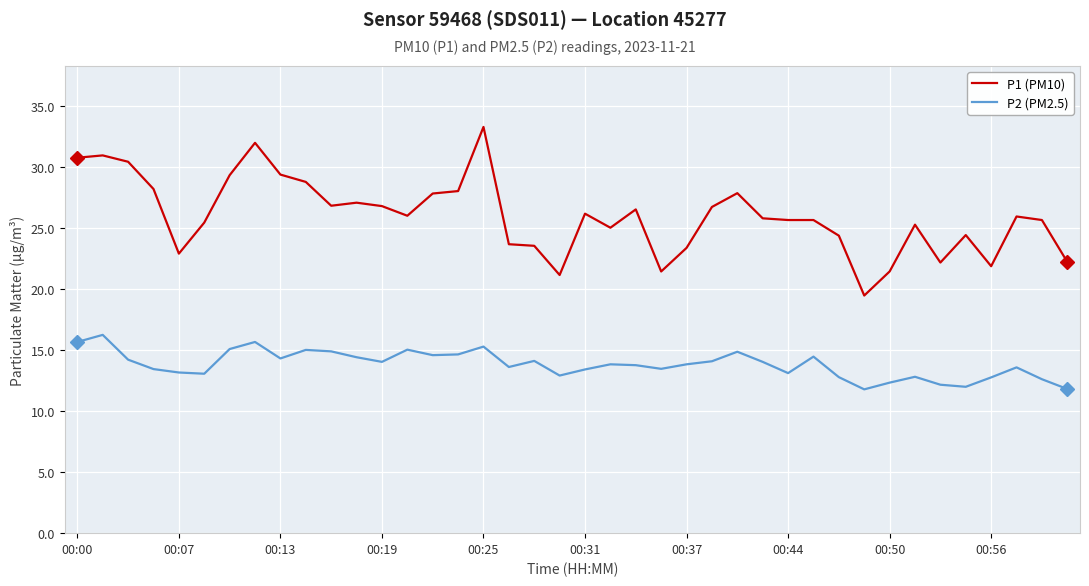

List the series in order of their overall mean, lowest first.

P2 (PM2.5), P1 (PM10)